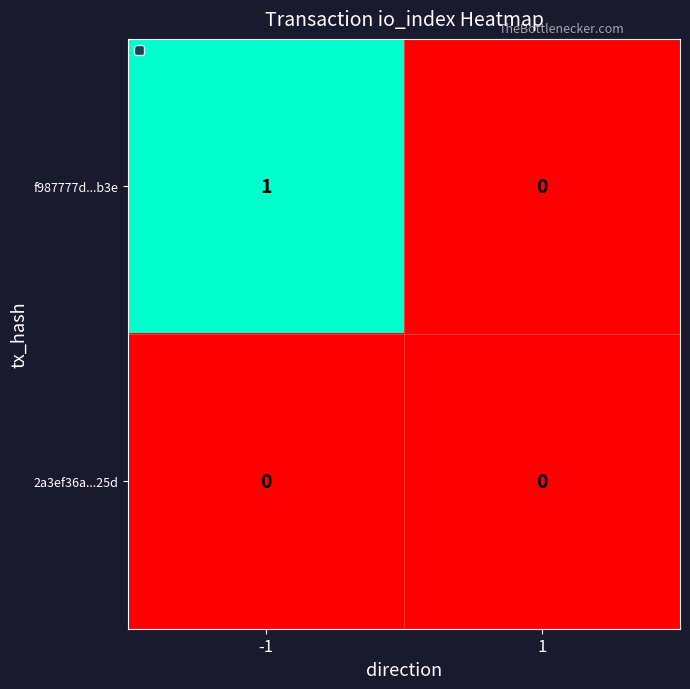

Which series has the largest total across all categories?

f987777d...b3e